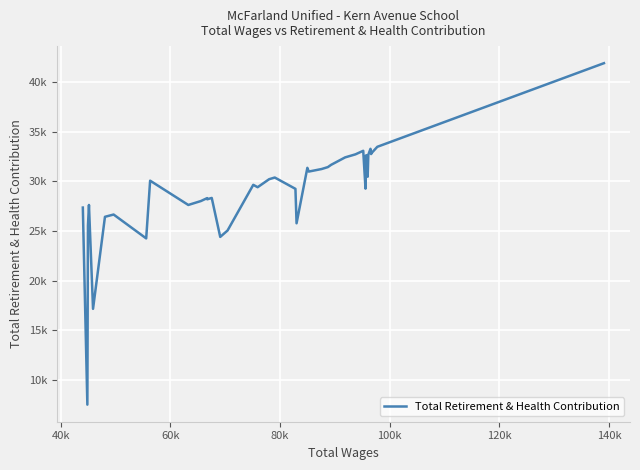

Does the chart have visible grid lines?

Yes